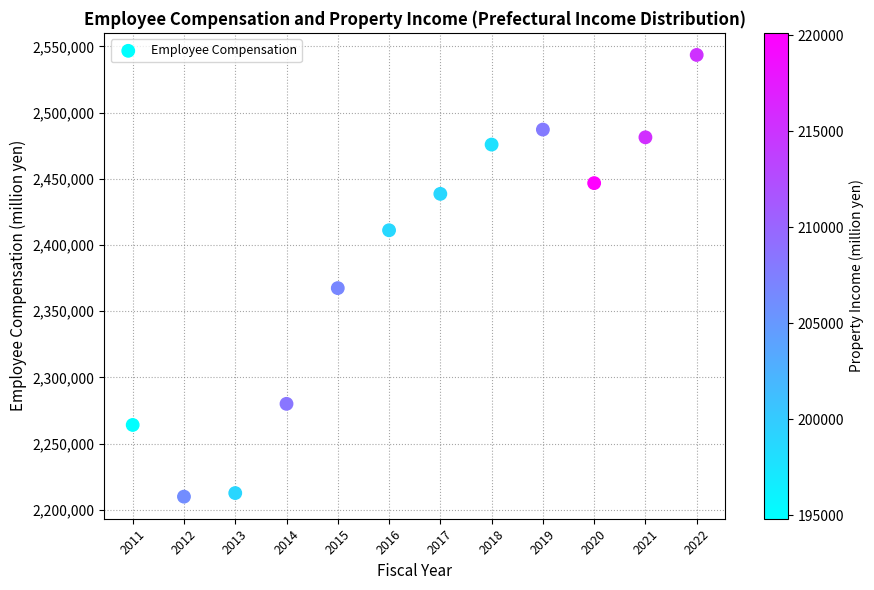

What Y value in the scatter plot is closest to 2376738?

2367431